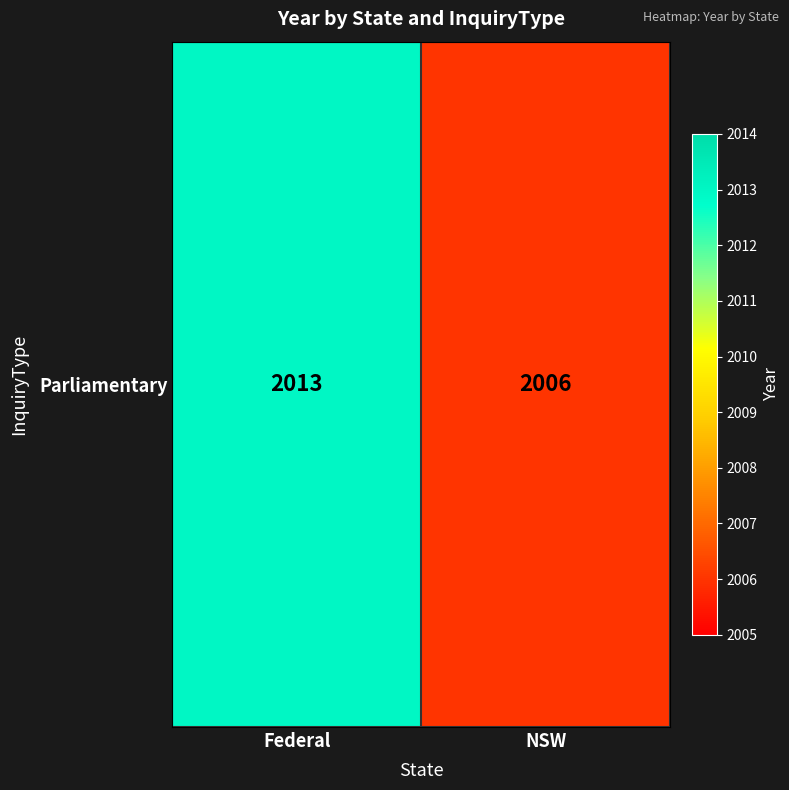

List the labels in order of value, largest first.

Federal, NSW